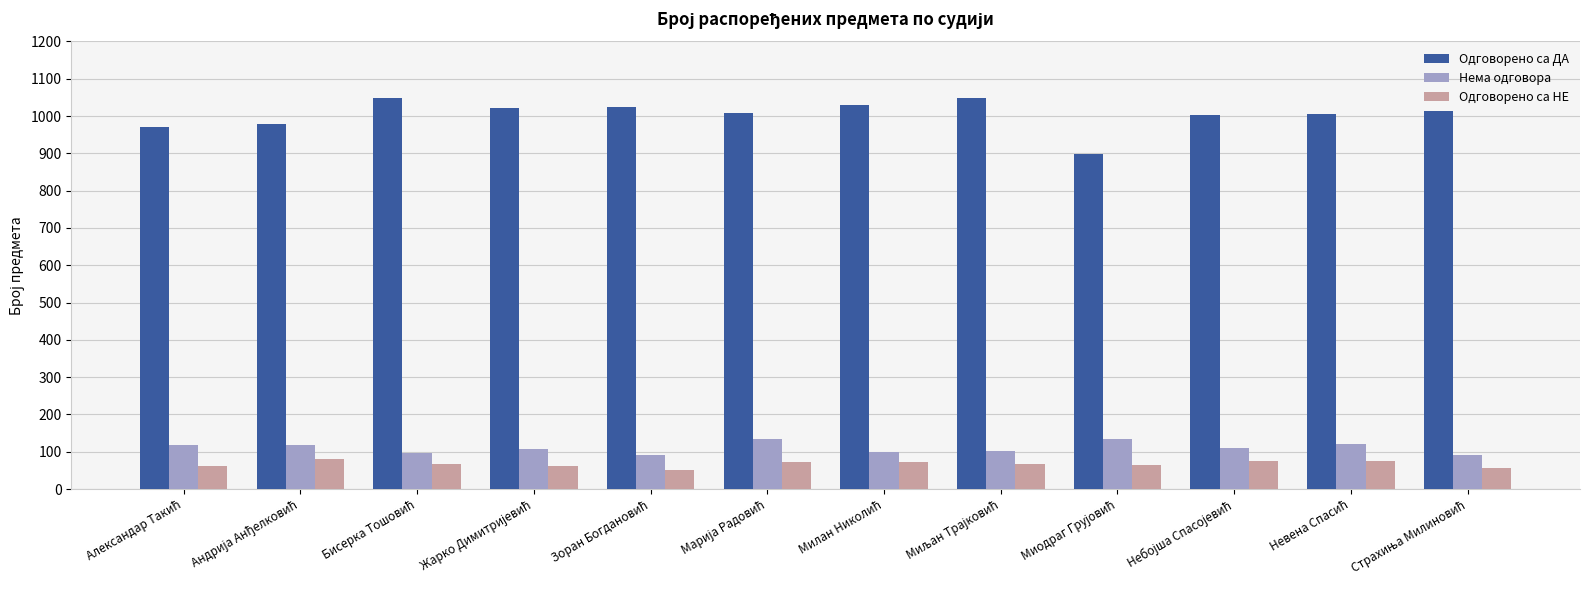

What is the difference between the maximum and second lowest values in the Нема одговора series?

43